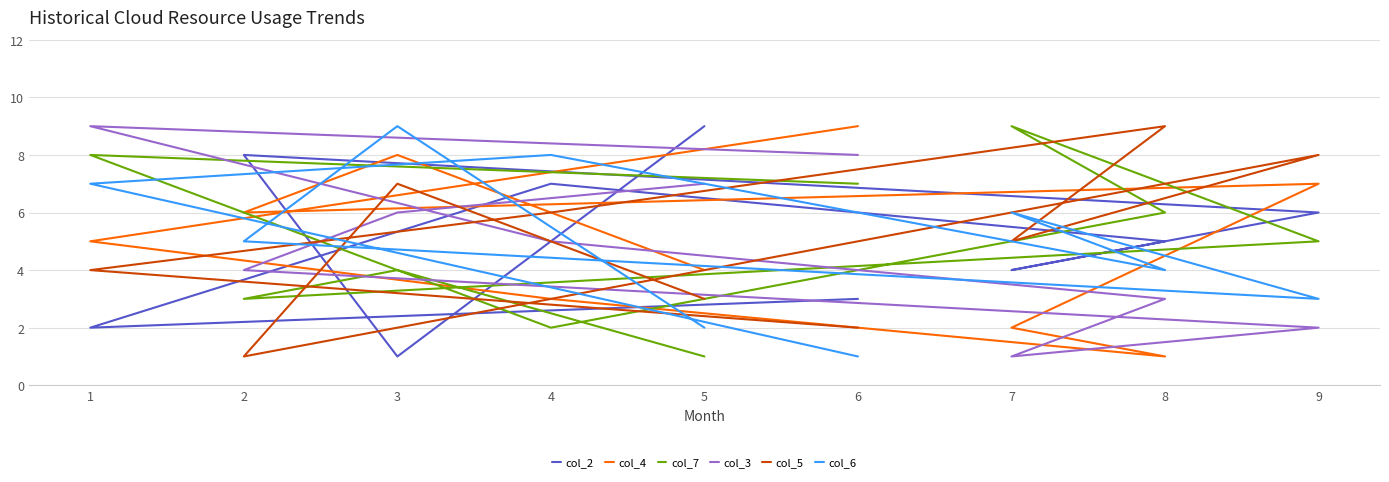

The col_2 series shows 8 at 2. True or false?

True